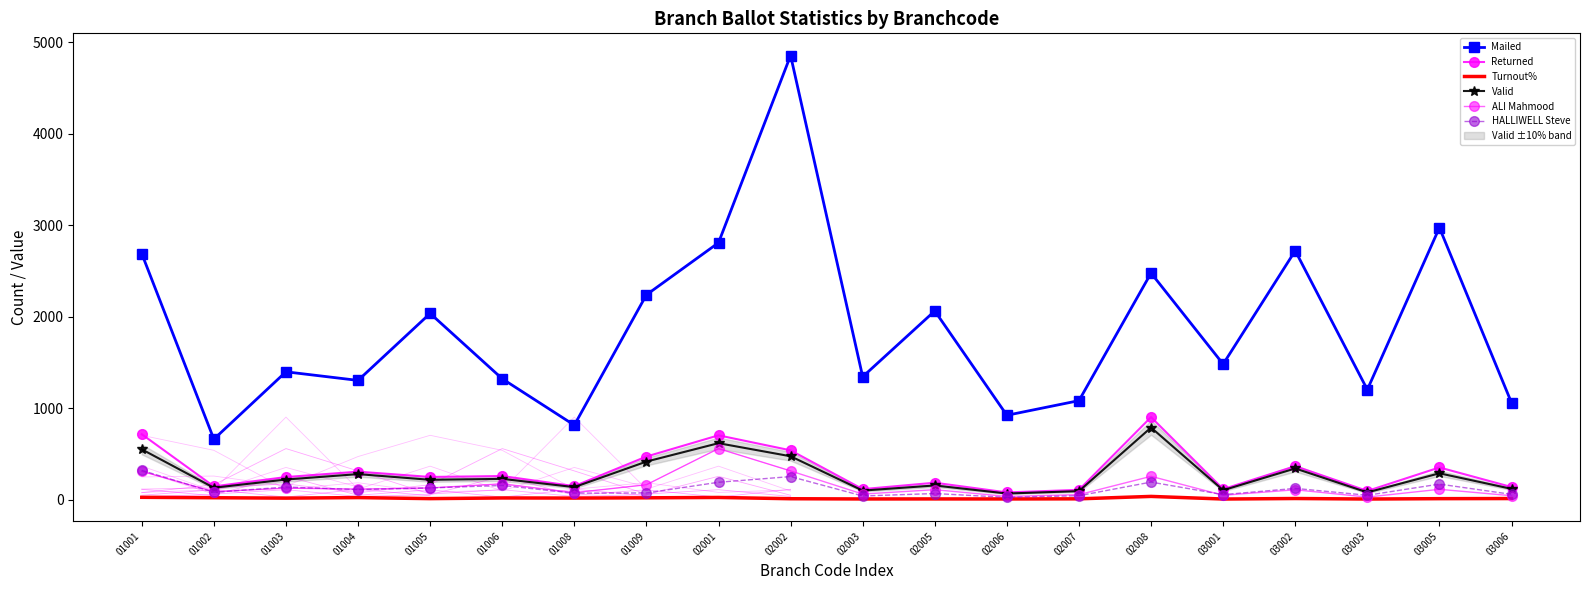

True or false: Valid and HALLIWELL Steve intersect in this chart.

False